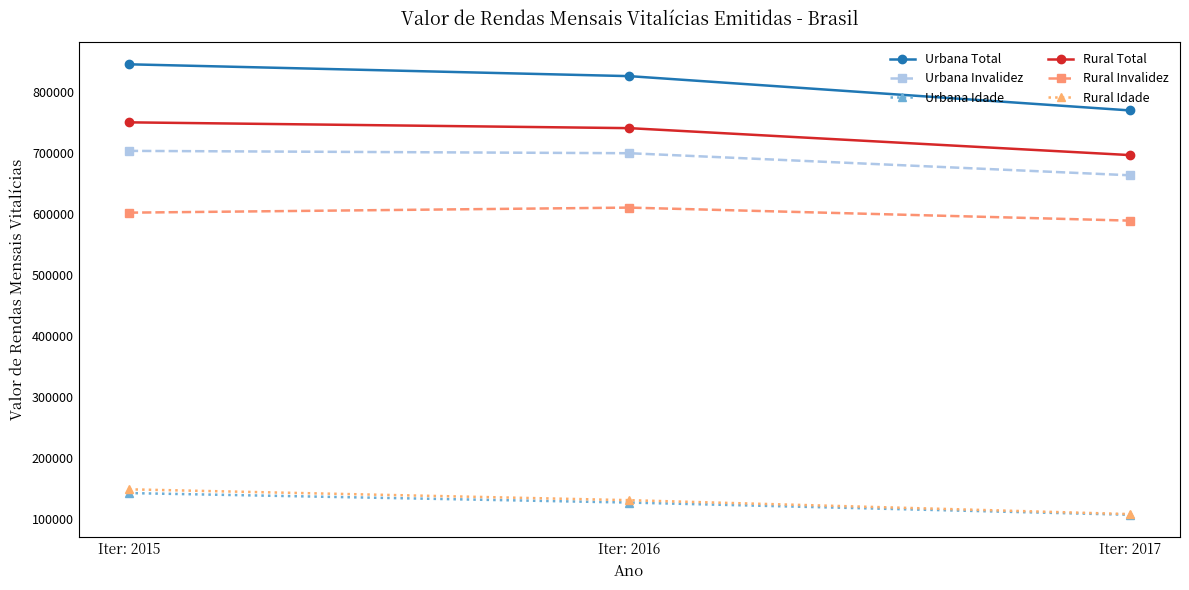

Which series has the largest range (max minus min)?

Urbana Total